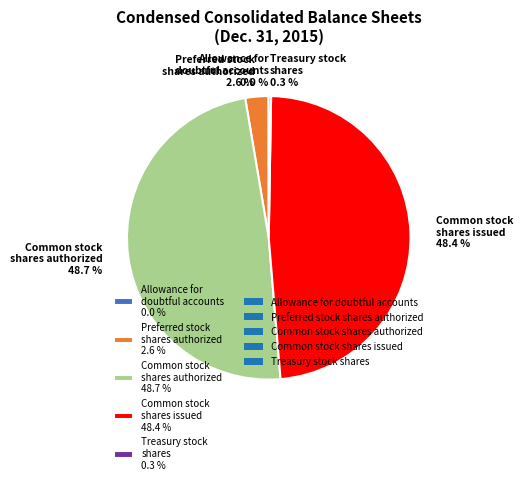

Is there any slice that represents more than half of the pie?

No